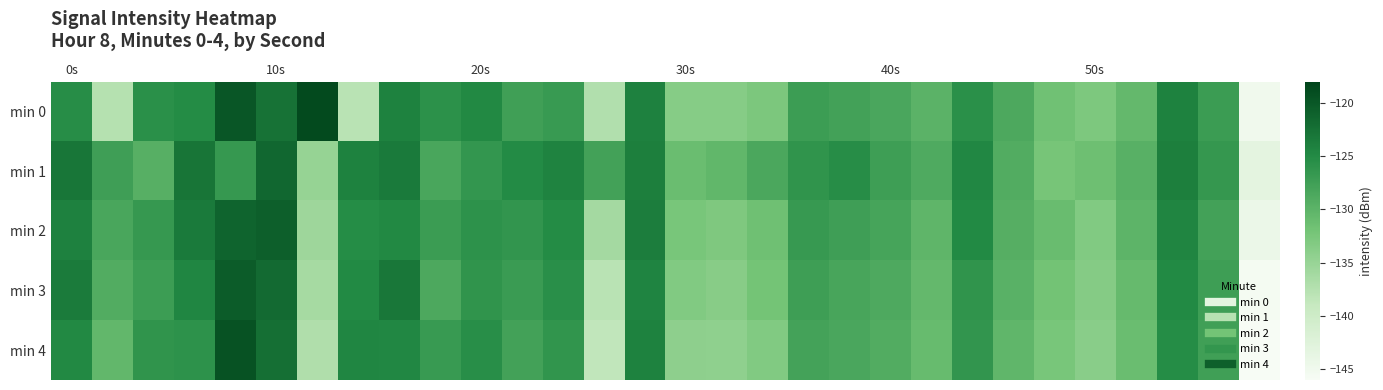

Reading left to right, what are all the values shown in this chart?

min 0: -125.3	-137.6	-125.7	-125.2	-119.9	-122.7	-118.7	-137.8	-124.2	-125.8	-124.9	-127.5	-127.0	-137.2	-124.1	-133.6	-133.6	-132.7	-127.2	-127.8	-128.4	-129.9	-125.7	-128.6	-131.7	-132.8	-130.6	-124.2	-127.2	-145.0
min 1: -123.0	-127.5	-129.5	-122.8	-126.7	-121.6	-134.9	-124.1	-123.4	-128.3	-126.5	-125.1	-124.3	-127.8	-123.9	-131.2	-130.4	-128.6	-126.1	-125.4	-127.3	-128.9	-124.7	-129.1	-132.3	-131.5	-129.7	-123.8	-126.6	-143.2
min 2: -124.1	-128.3	-126.7	-123.4	-121.2	-120.8	-135.6	-125.3	-124.8	-127.1	-125.9	-126.4	-125.2	-136.1	-123.7	-132.4	-132.9	-131.6	-126.8	-127.5	-128.1	-130.2	-125.0	-129.4	-131.1	-133.2	-130.1	-124.5	-127.8	-144.3
min 3: -123.5	-129.1	-127.2	-124.6	-120.5	-121.9	-136.2	-124.9	-123.1	-128.7	-126.2	-127.0	-125.6	-137.9	-124.4	-133.1	-133.7	-132.1	-127.4	-128.2	-128.8	-130.6	-126.1	-129.8	-132.0	-133.5	-130.8	-124.9	-127.3	-145.6
min 4: -124.8	-130.5	-126.1	-125.9	-119.5	-122.3	-137.1	-124.6	-124.7	-126.9	-125.5	-127.8	-126.3	-138.5	-124.2	-134.2	-134.3	-133.2	-127.9	-128.5	-129.1	-131.0	-126.4	-130.3	-132.4	-133.8	-131.2	-125.3	-127.6	-145.9